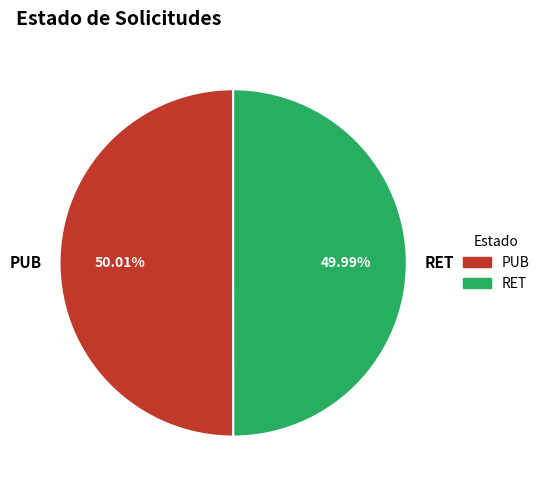

What portion of the pie excludes PUB?

50.0%